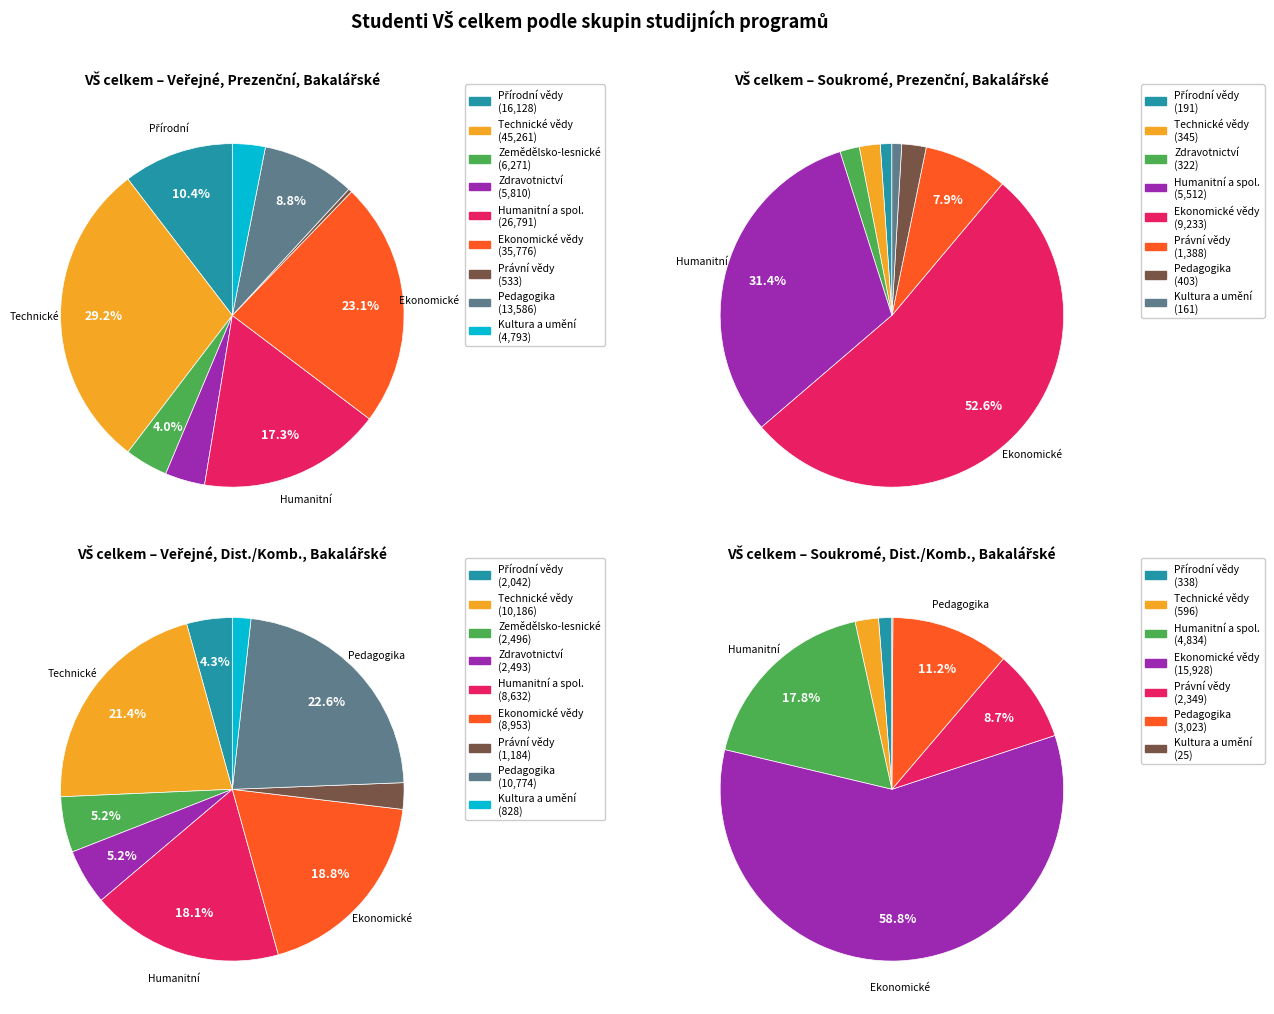

What percentage is the Právní vědy a nauky slice, to the nearest percent?

2%